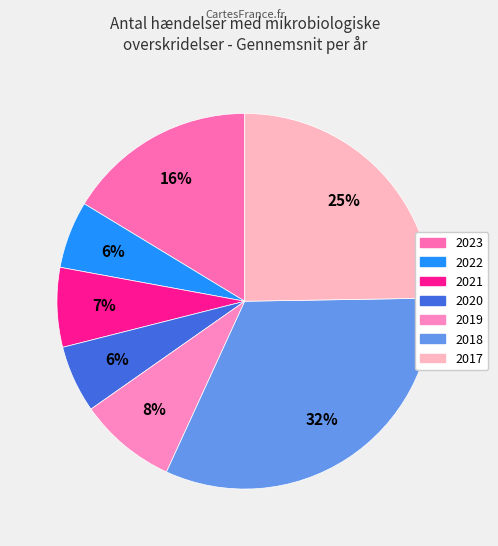

The 2023 slice represents 6% of the pie. True or false?

False